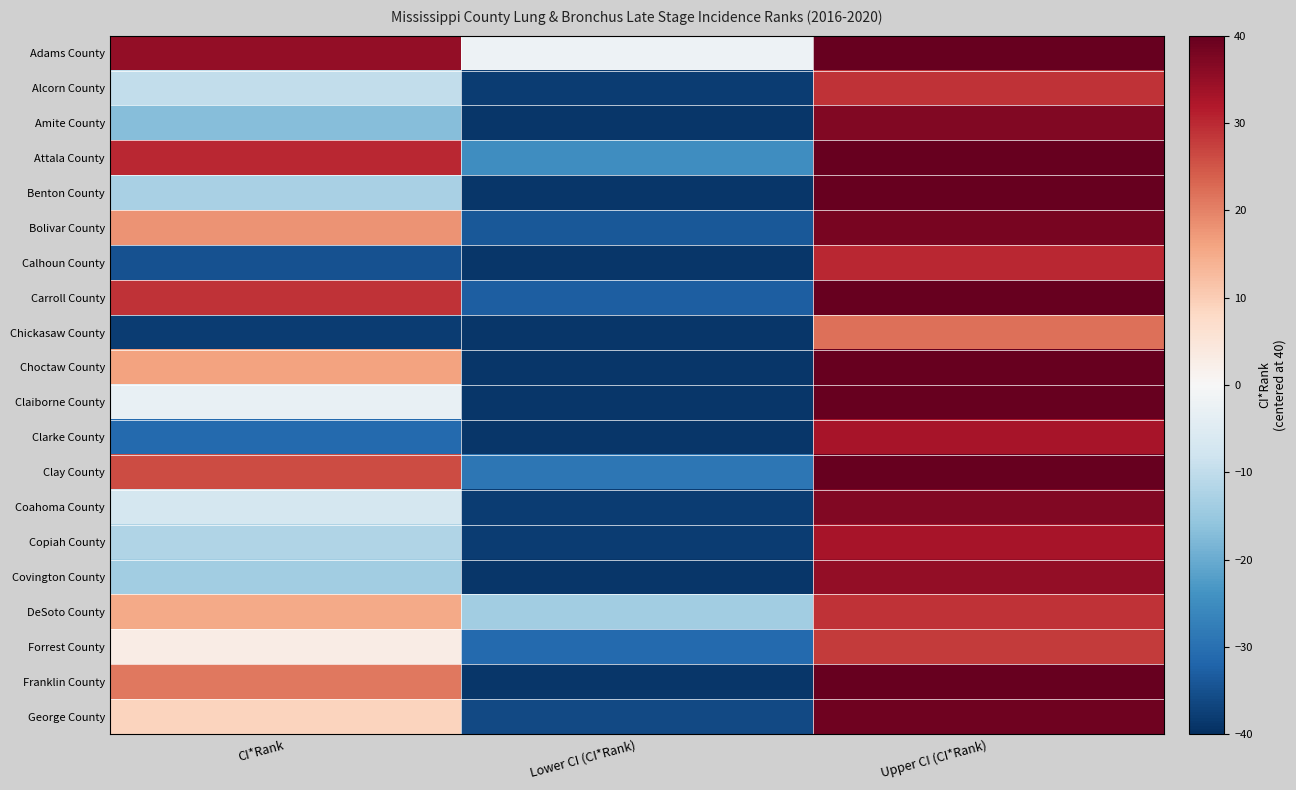

Which has a higher value, Upper CI (CI*Rank) or Lower CI (CI*Rank)?

Upper CI (CI*Rank)